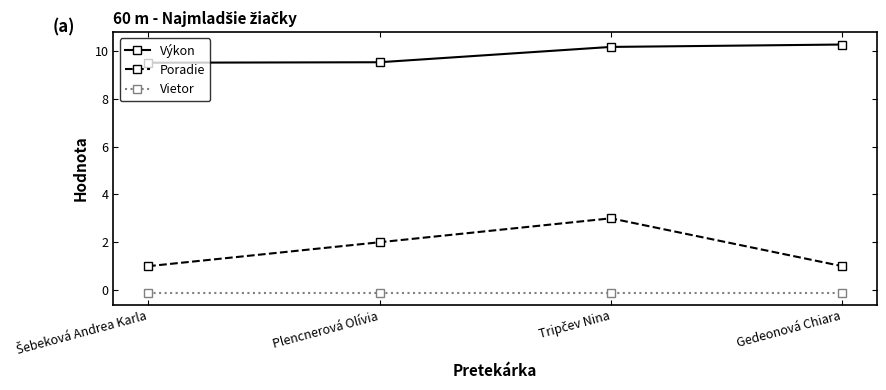

What is the average value of the Vietor series?

-0.1